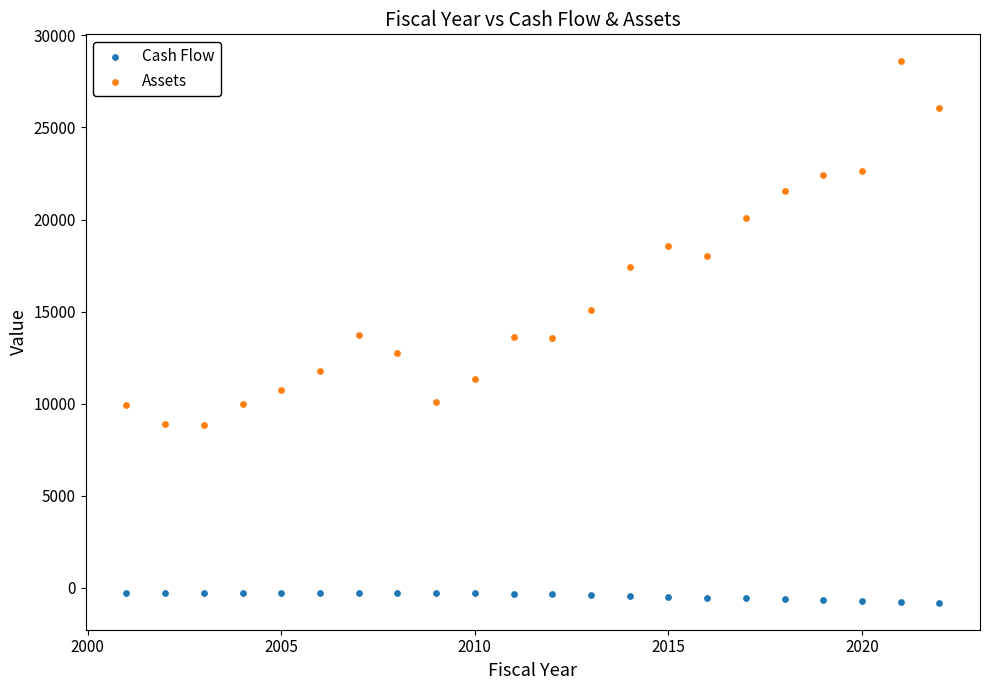

Which series has the largest Y range (max minus min)?

Assets